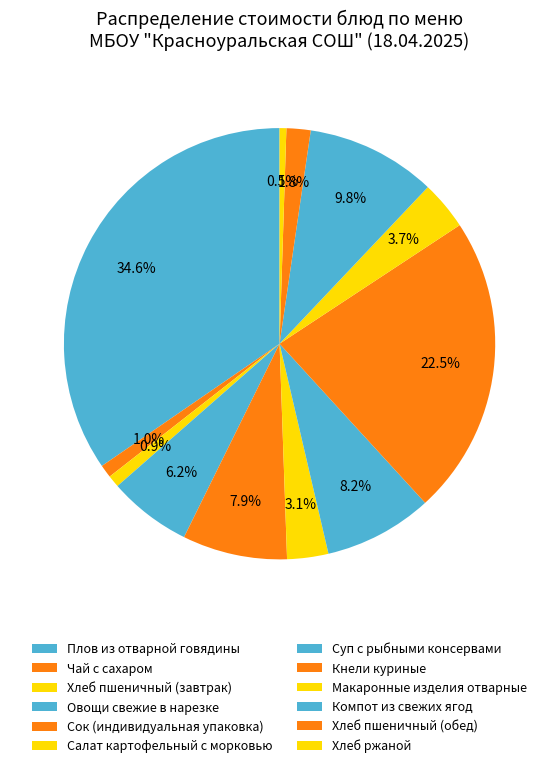

Count the number of slices in the pie.

12